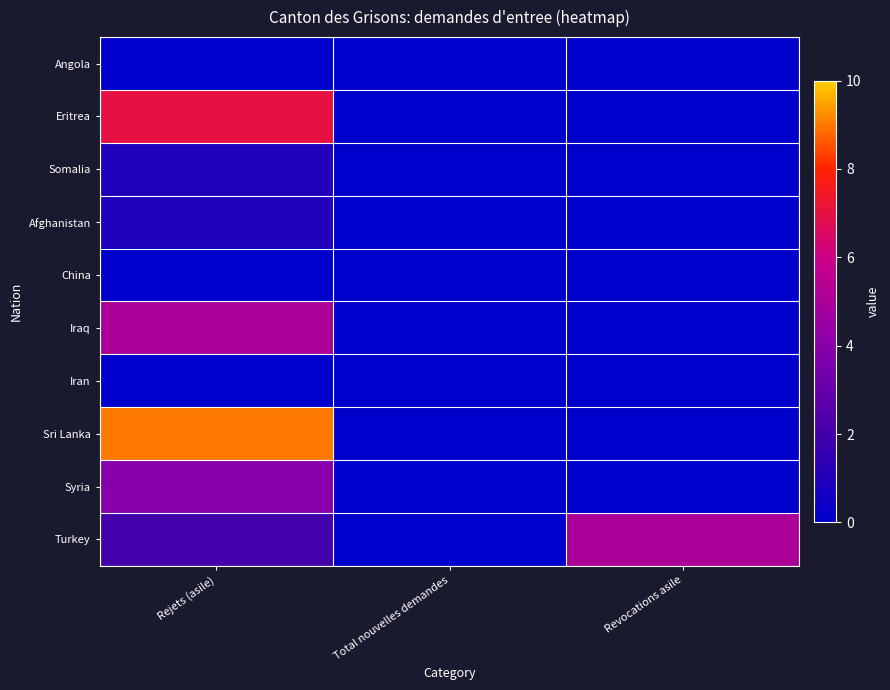

What is the total value across all series at Revocations asile?

5